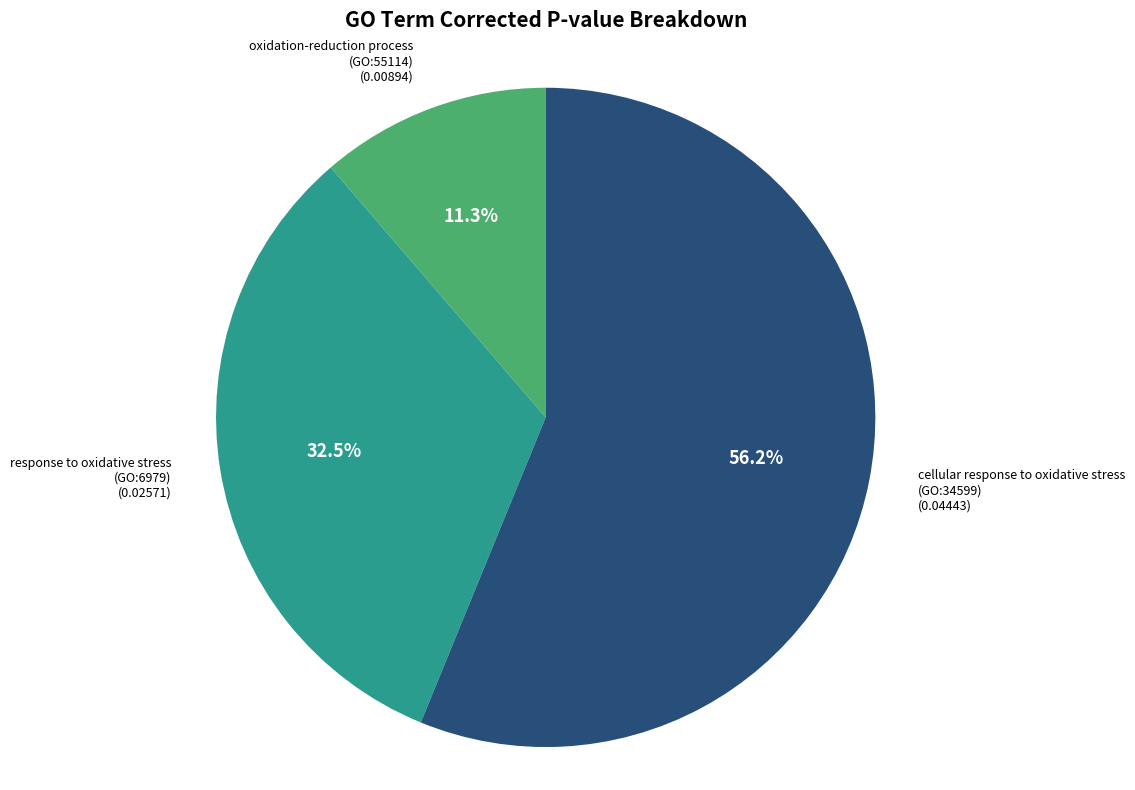

Between response to oxidative stress (GO:6979) and oxidation-reduction process (GO:55114), which is larger?

response to oxidative stress (GO:6979)